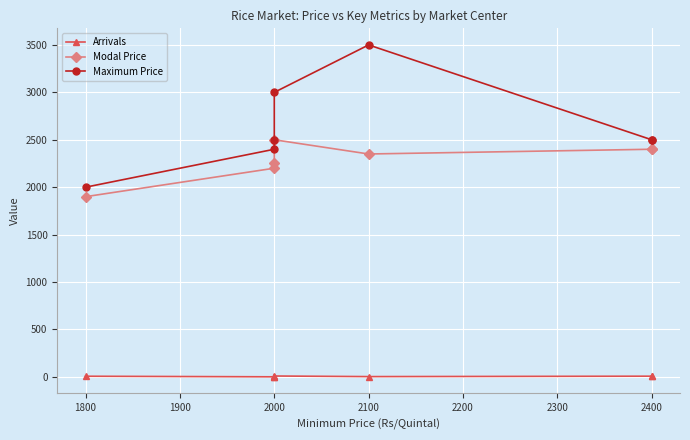

How many values in the Modal Price series exceed 2350?

3